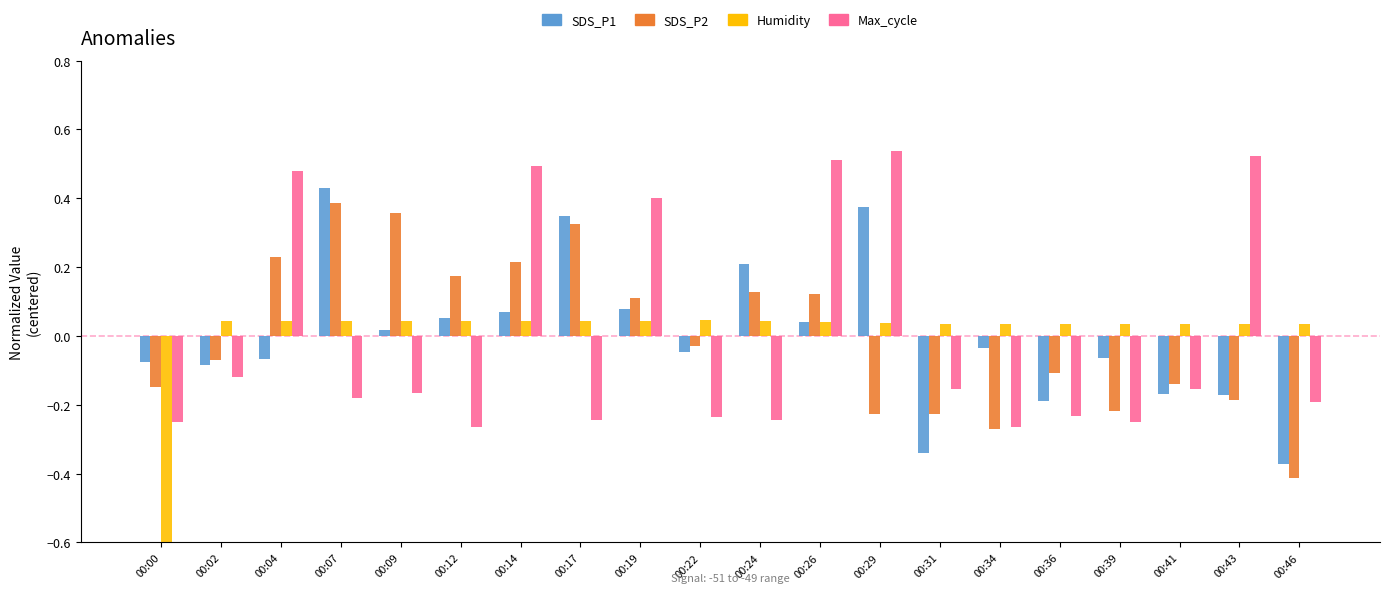

Rank the categories by SDS_P2 value from highest to lowest.

00:07, 00:09, 00:17, 00:04, 00:14, 00:12, 00:24, 00:26, 00:19, 00:22, 00:02, 00:36, 00:41, 00:00, 00:43, 00:39, 00:29, 00:31, 00:34, 00:46